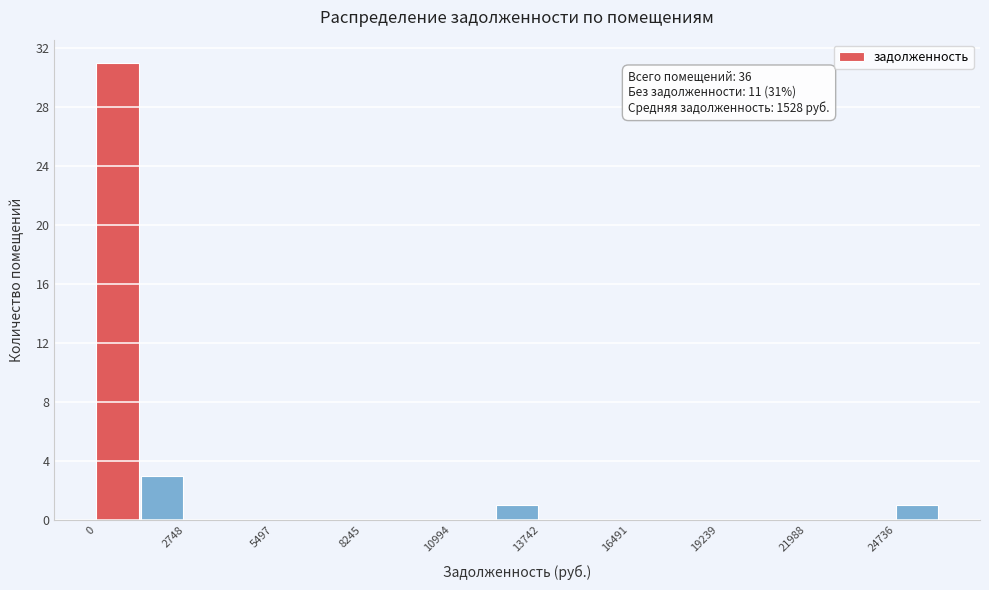

Around what value on the x-axis is the tallest bar? Give the approximate position of its centre, as read against the axis.

500